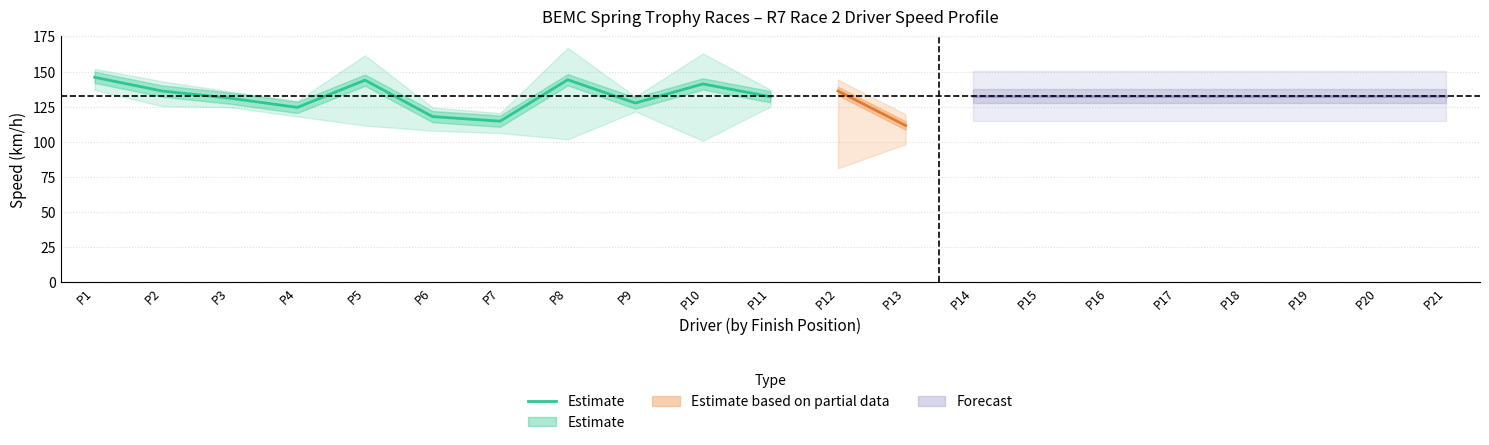

How many data points are less than 132?

5